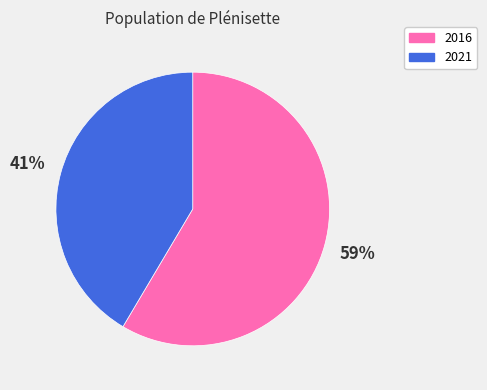

True or false: 2016 accounts for 59% of the total.

True